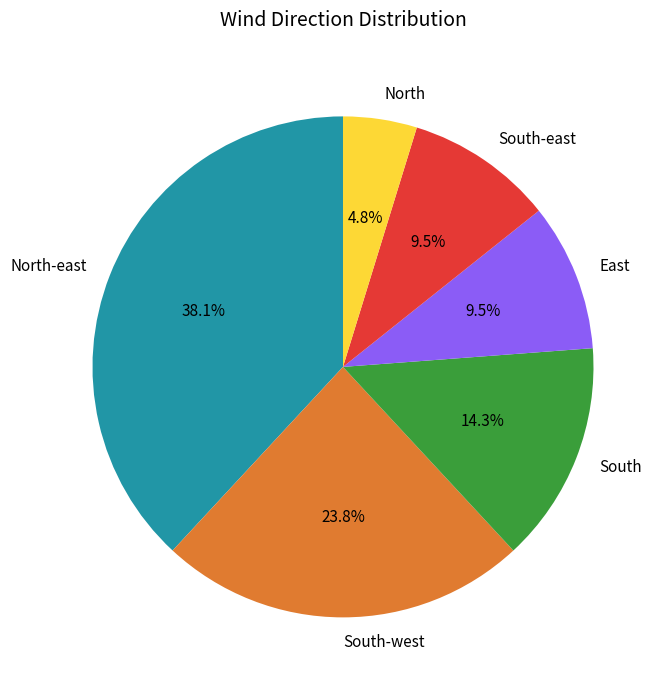

Combined, do South-west and North-east account for over 50%?

Yes